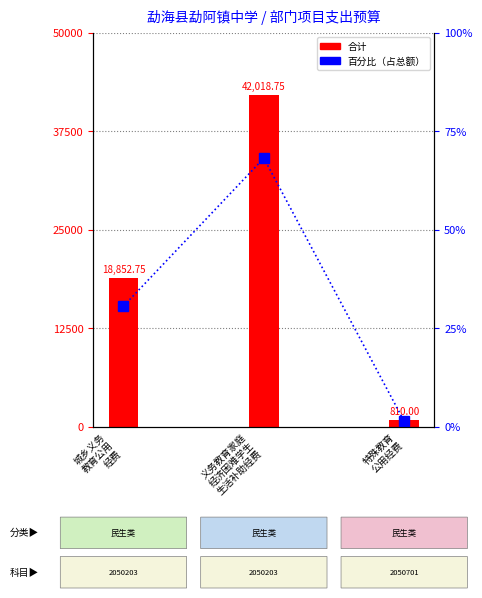

Does the chart contain stacked bars?

No